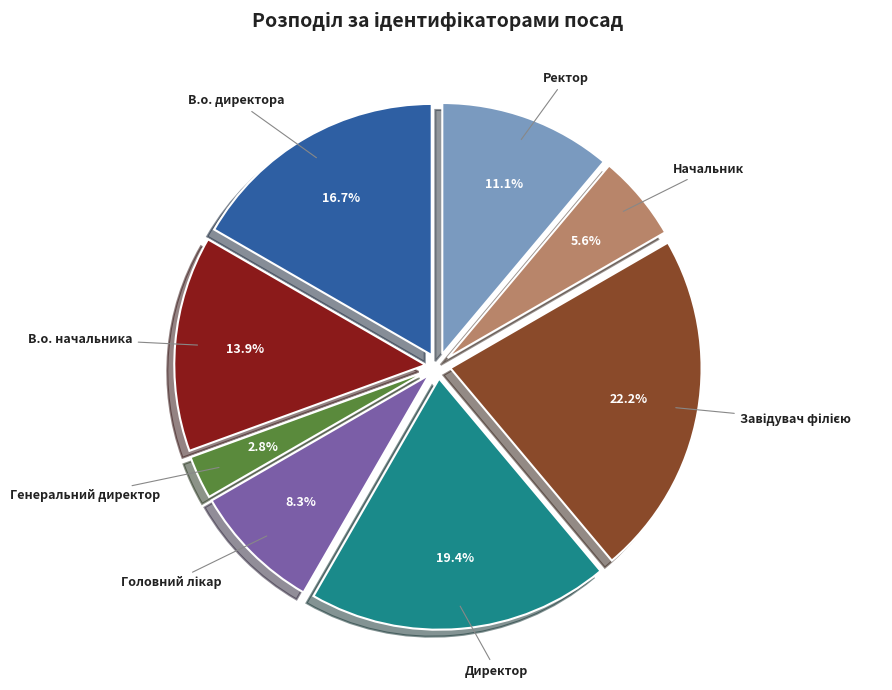

Is В.о. директора the majority of the pie?

No